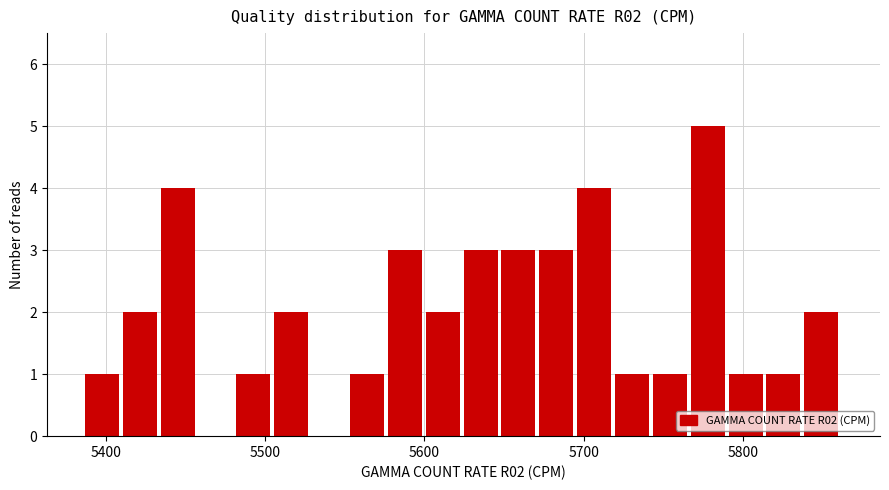

Read against the x-axis, roughly where is the centre of the tallest bar?

5780